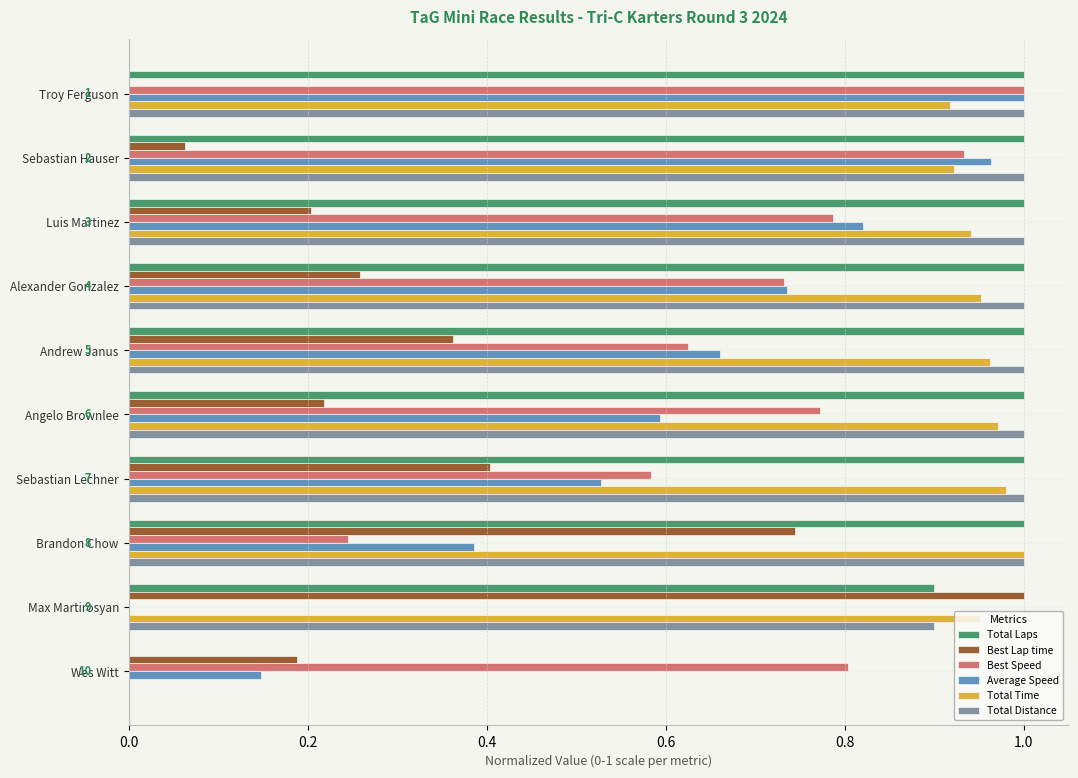

True or false: Best Speed has a value of 0.2 at Luis Martinez.

False